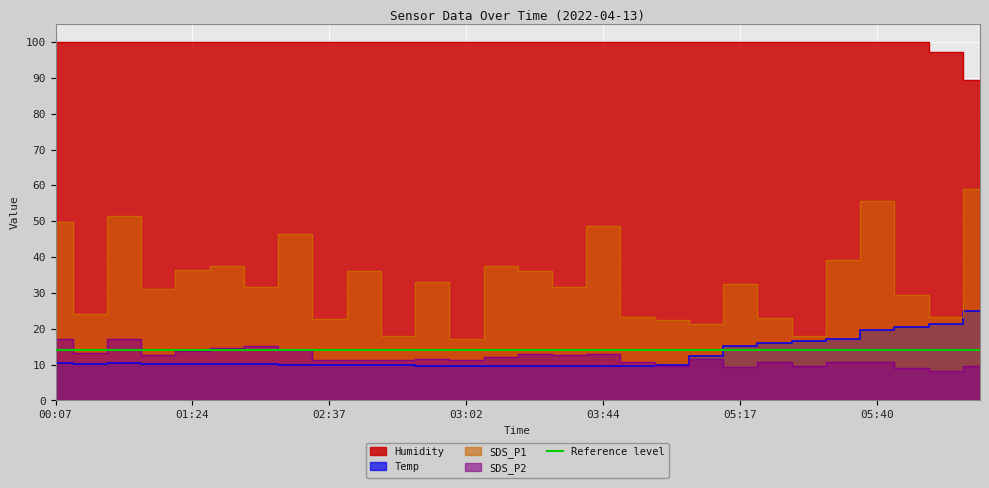

At which label is SDS_P1 closest to 38?

03:05